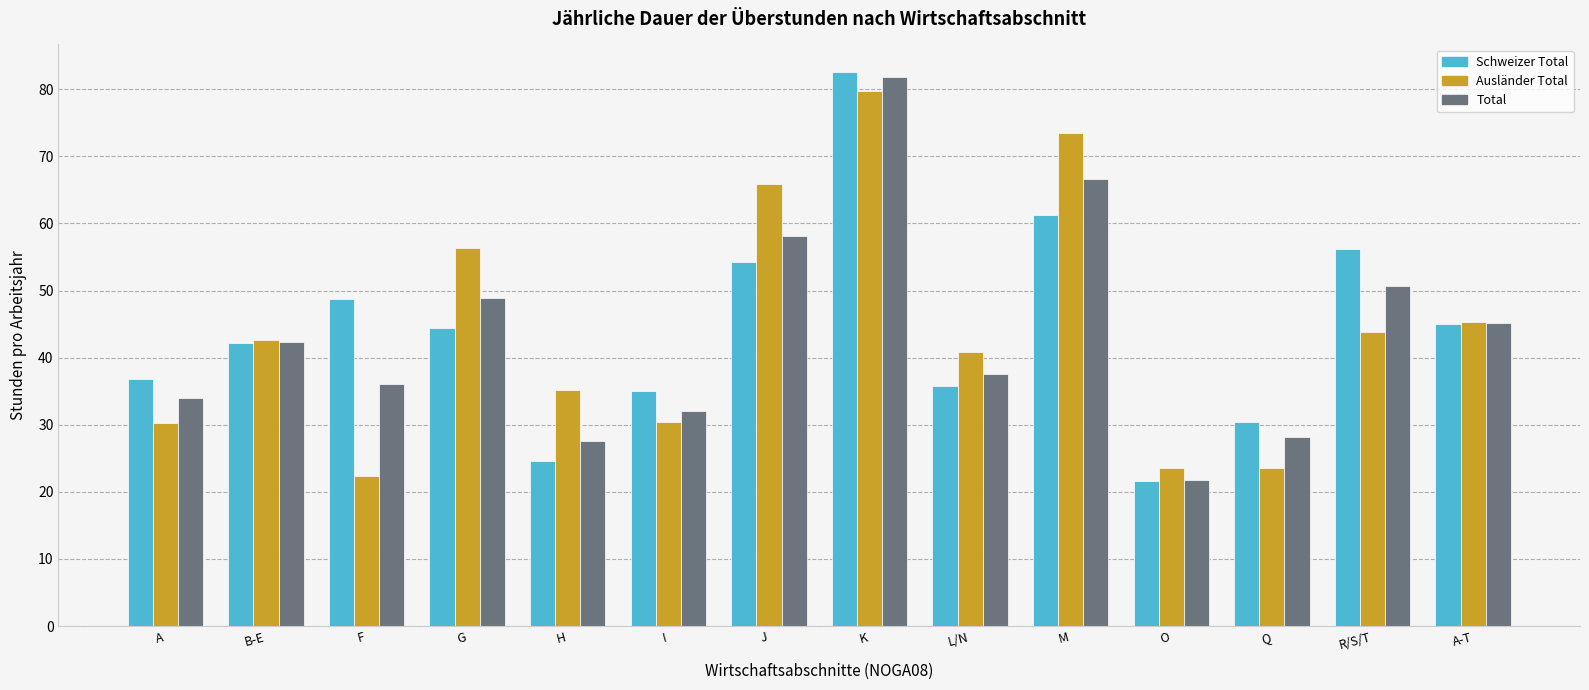

At which category is the sum across all series the highest?

K